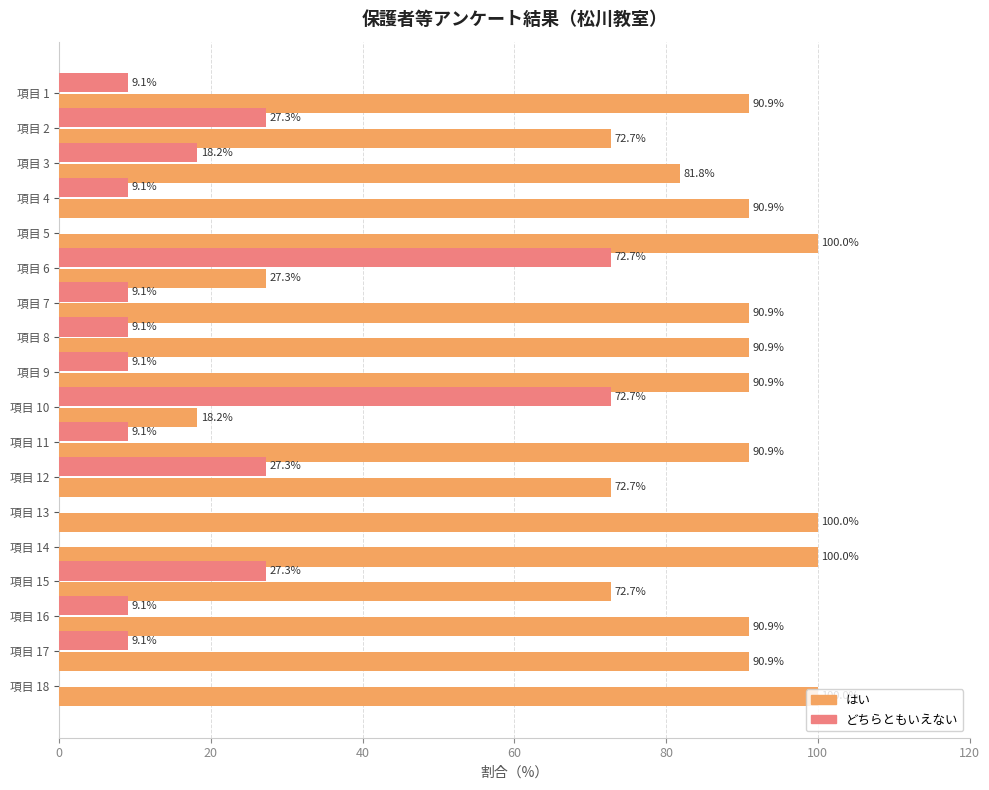

What are all the series names shown in the legend?

はい, どちらともいえない